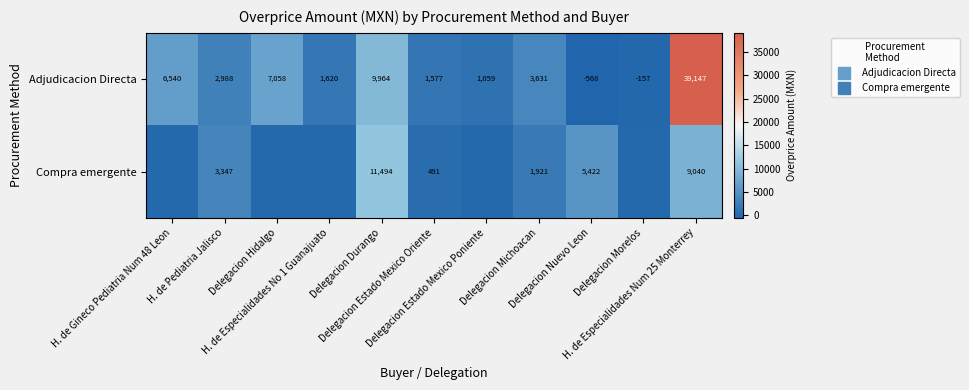

Which series changed the most between Delegacion Estado Mexico Oriente and Delegacion Nuevo Leon?

Compra emergente